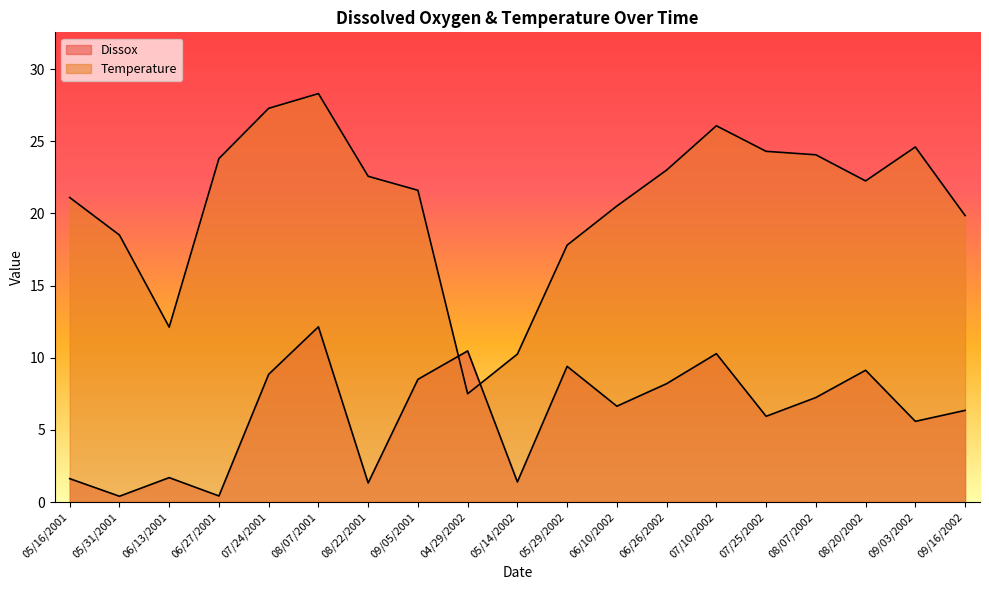

True or false: Dissox has a value of 0.4 at 05/31/2001.

True